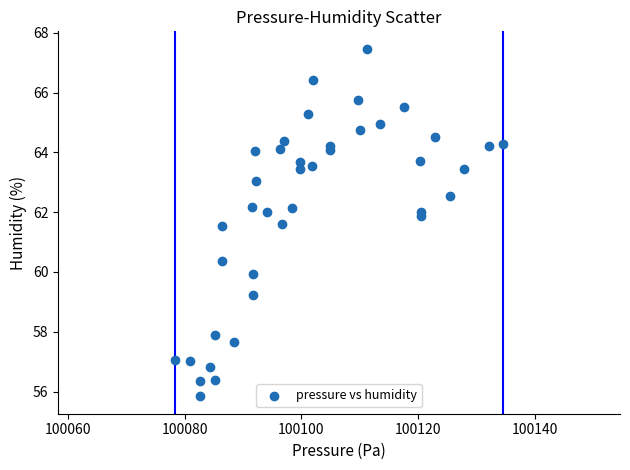

What is the range of X values (max minus min)?

56.4